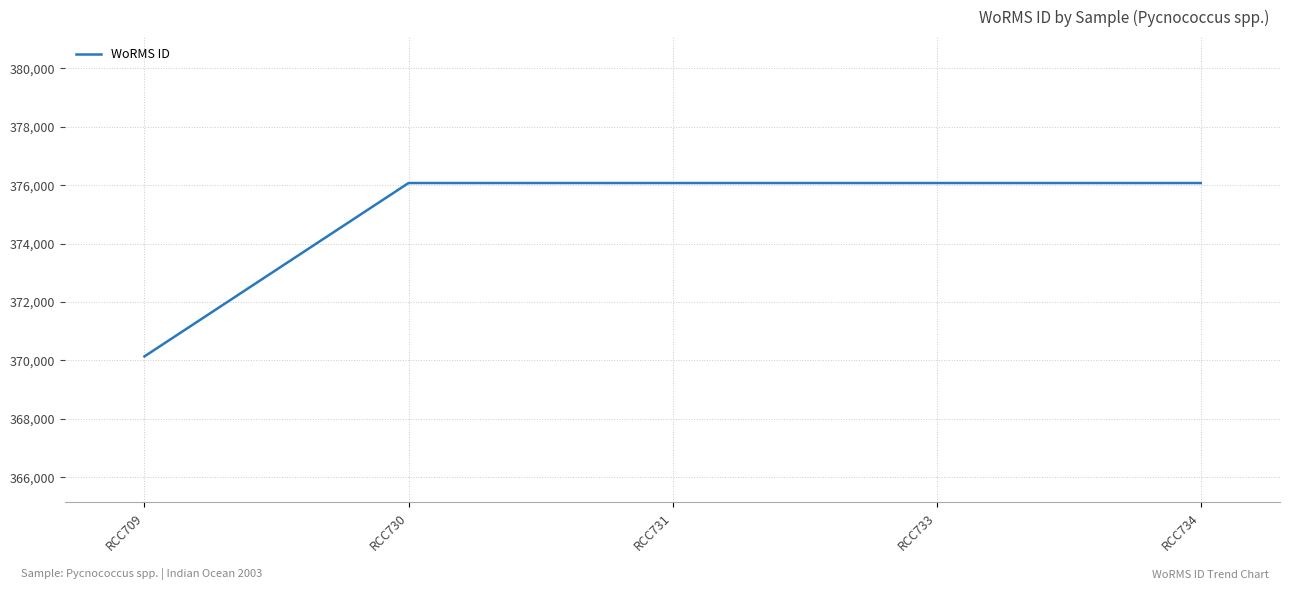

Reading right to left, extract all data points from this chart.

RCC734=376073	RCC733=376073	RCC731=376073	RCC730=376073	RCC709=370136